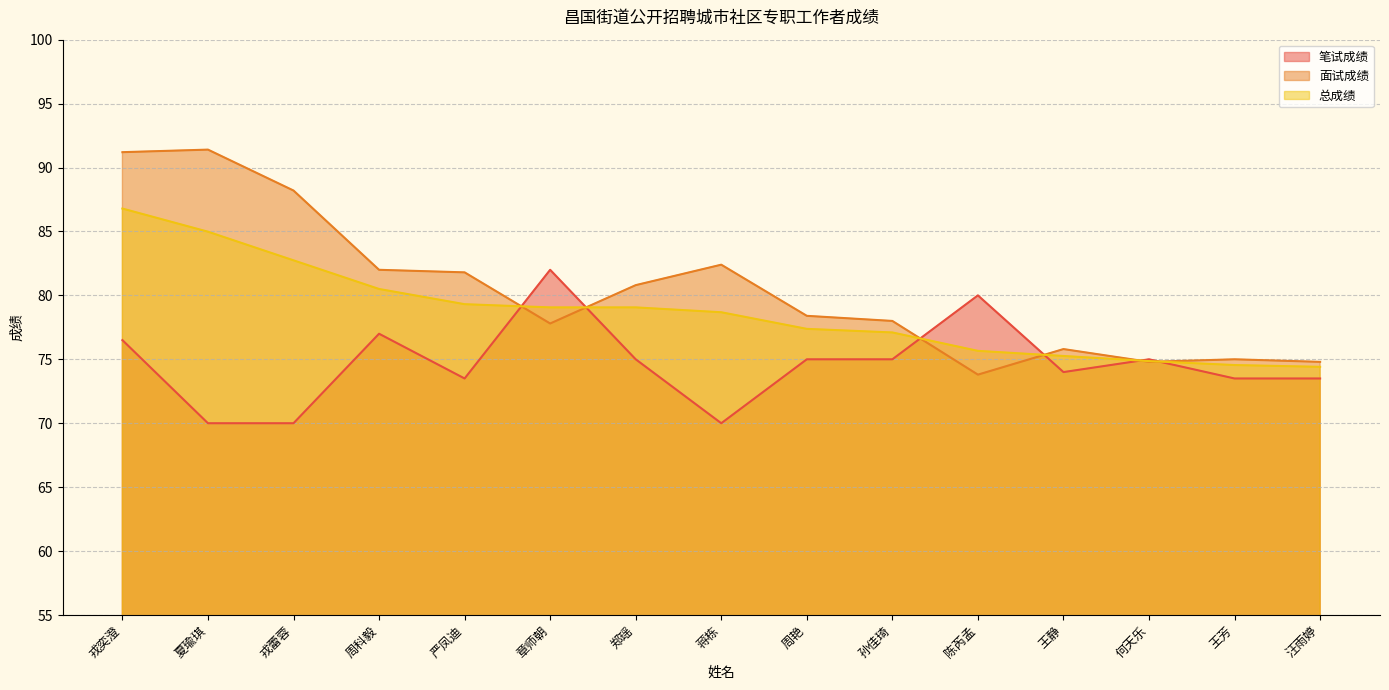

How many values in the 笔试成绩 series exceed 75?

4